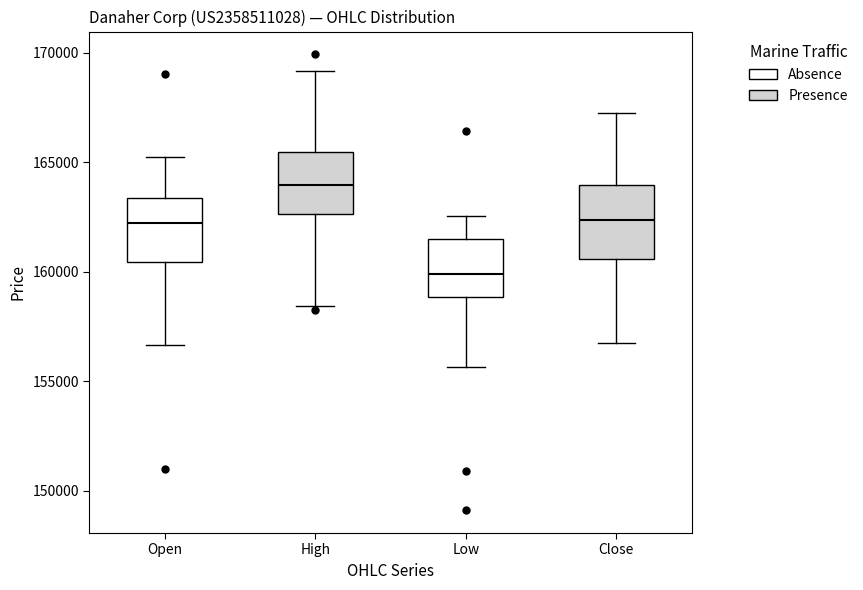

Reading left to right, transcribe this box plot: for each box, give where its median line is, the range the box spans, and where its two whiskers end, as read against the y-axis. The values are not printed on the chart, so give them approximately, as read against the axis.

Open: median 162000, box 160500 to 163500, whiskers 156500 to 165000
High: median 164000, box 162500 to 165500, whiskers 158500 to 169000
Low: median 160000, box 159000 to 161500, whiskers 155500 to 162500
Close: median 162500, box 160500 to 164000, whiskers 156500 to 167000